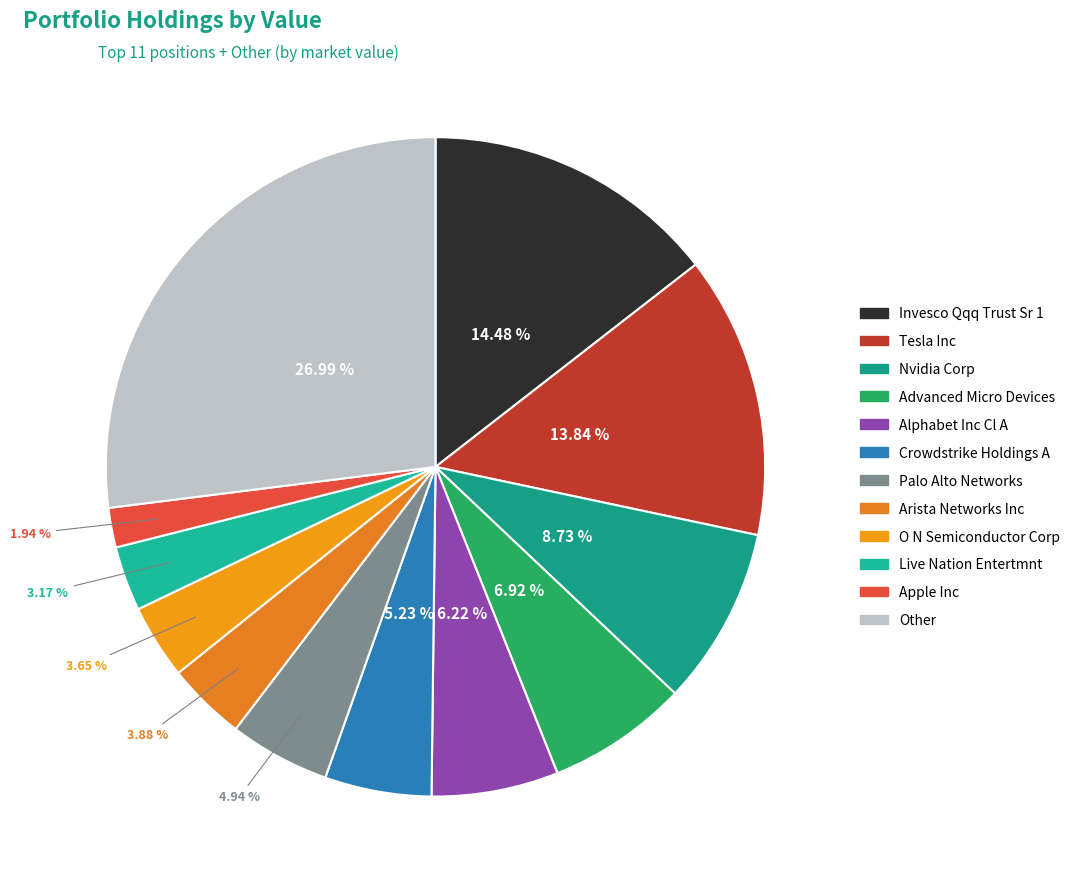

Count the number of slices in the pie.

12